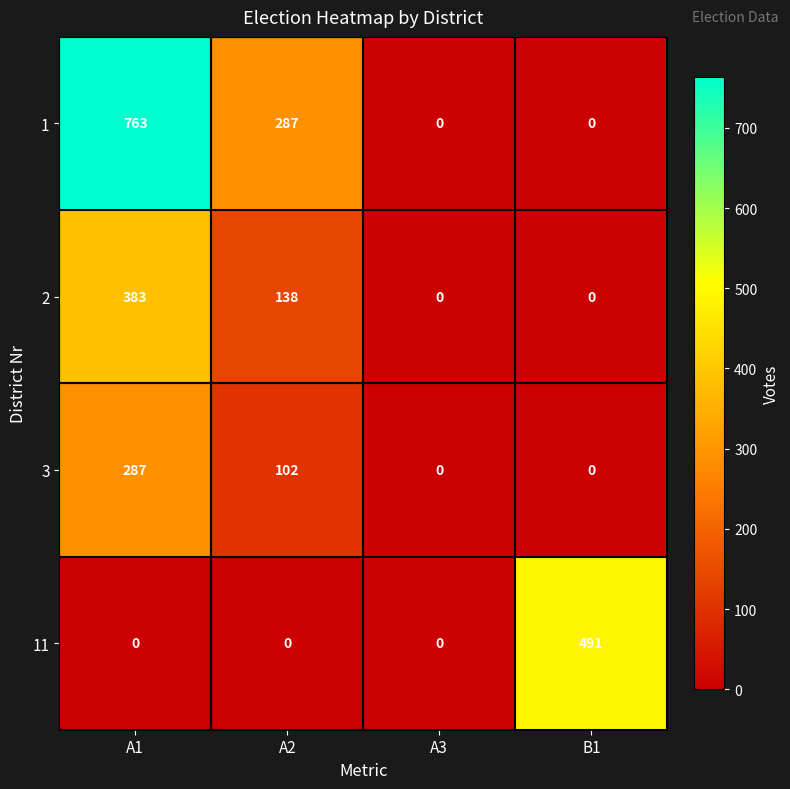

At how many categories does at least one series exceed 229?

3